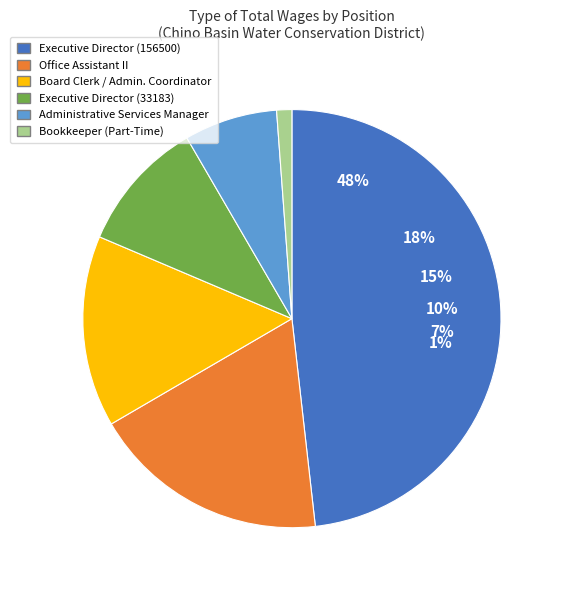

Does Office Assistant II account for over 50% of the chart?

No